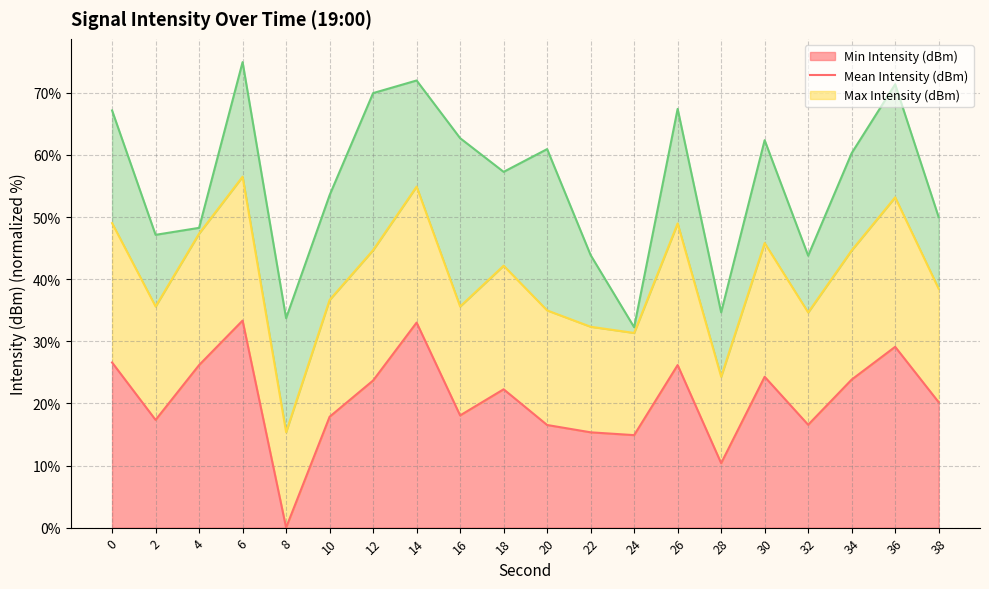

In Mean Intensity (dBm) (line), how many points are higher than both neighbors (excluding endpoints)?

6